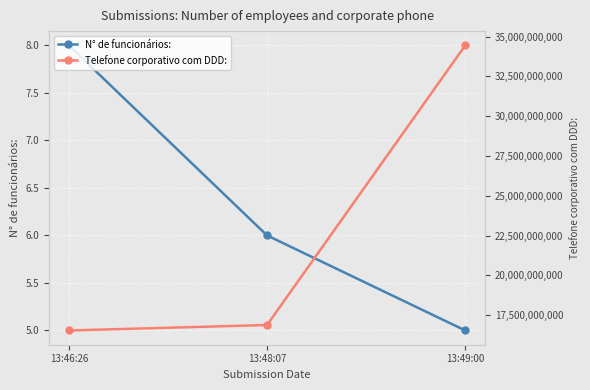

At 13:49:00, list the series in order from largest to smallest.

Telefone corporativo com DDD:, N° de funcionários: